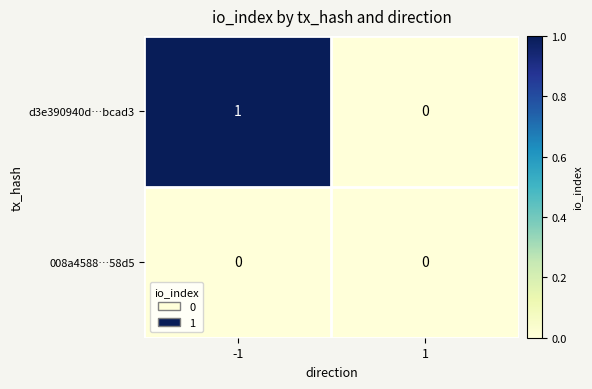

Reading left to right, list all the values displayed in this chart.

d3e390940d…bcad3: 1	0
008a4588…58d5: 0	0